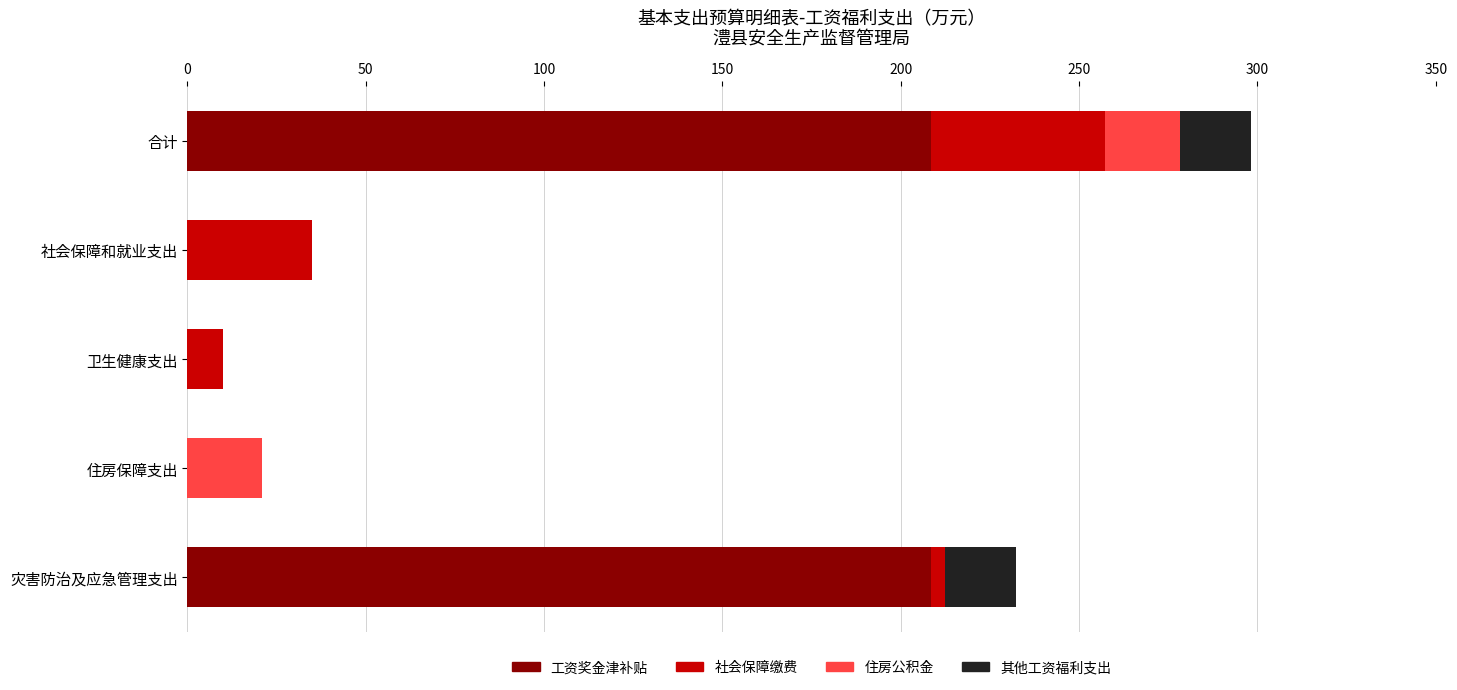

Is it true that 工资奖金津补贴 equals 0.0 at 卫生健康支出?

True